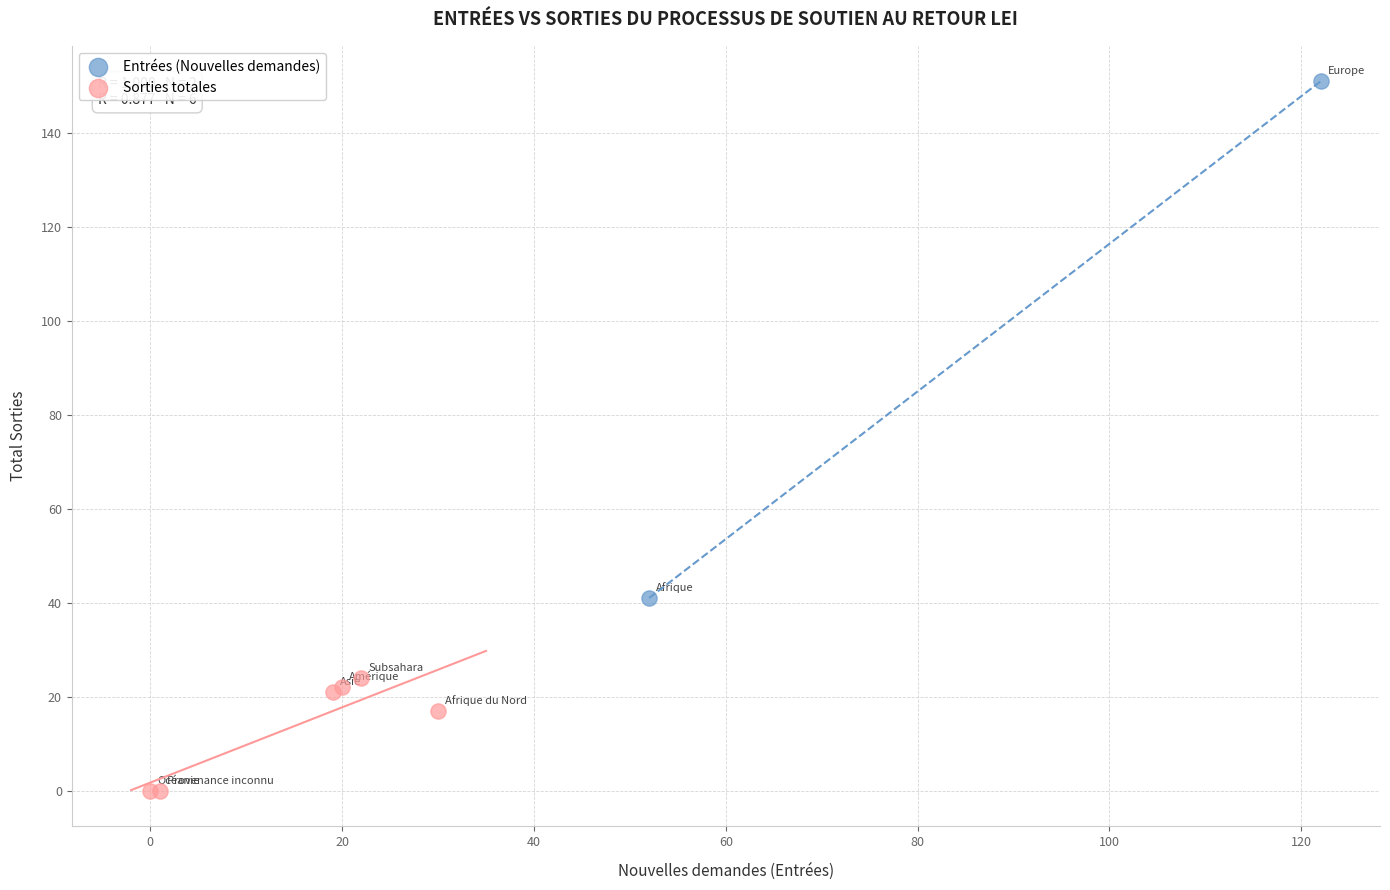

What are all the series names shown in the legend?

Entrées (Nouvelles demandes), Sorties totales